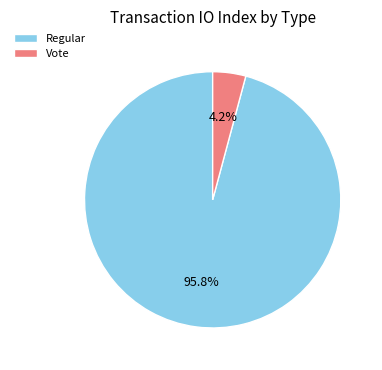

To the nearest percent, what is the average slice percentage?

50%